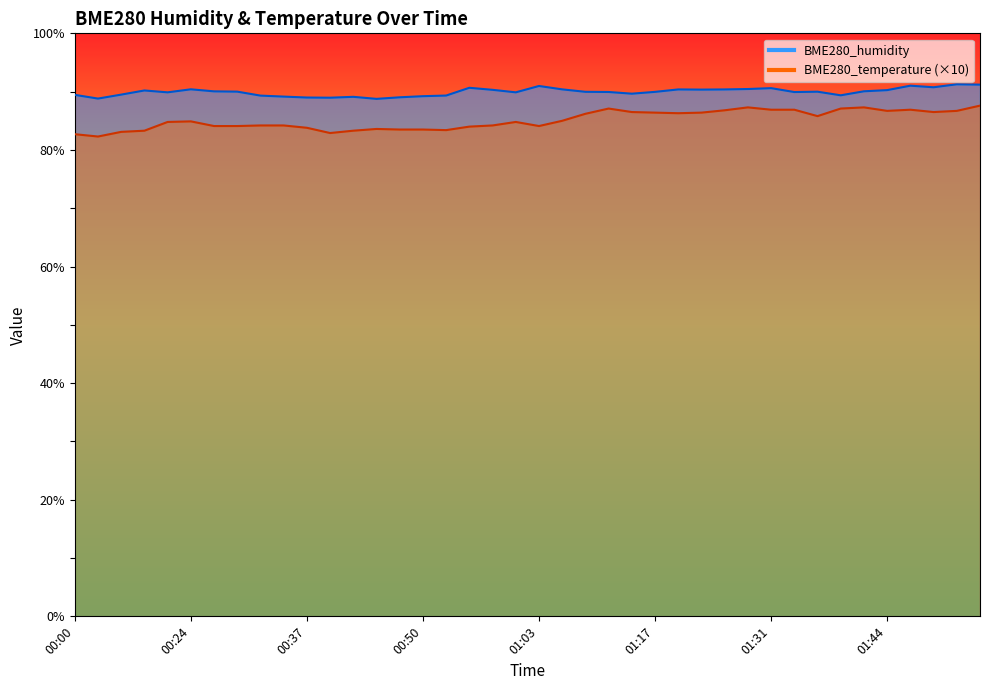

Is it true that BME280_temperature equals 155.8 at 01:39?

False